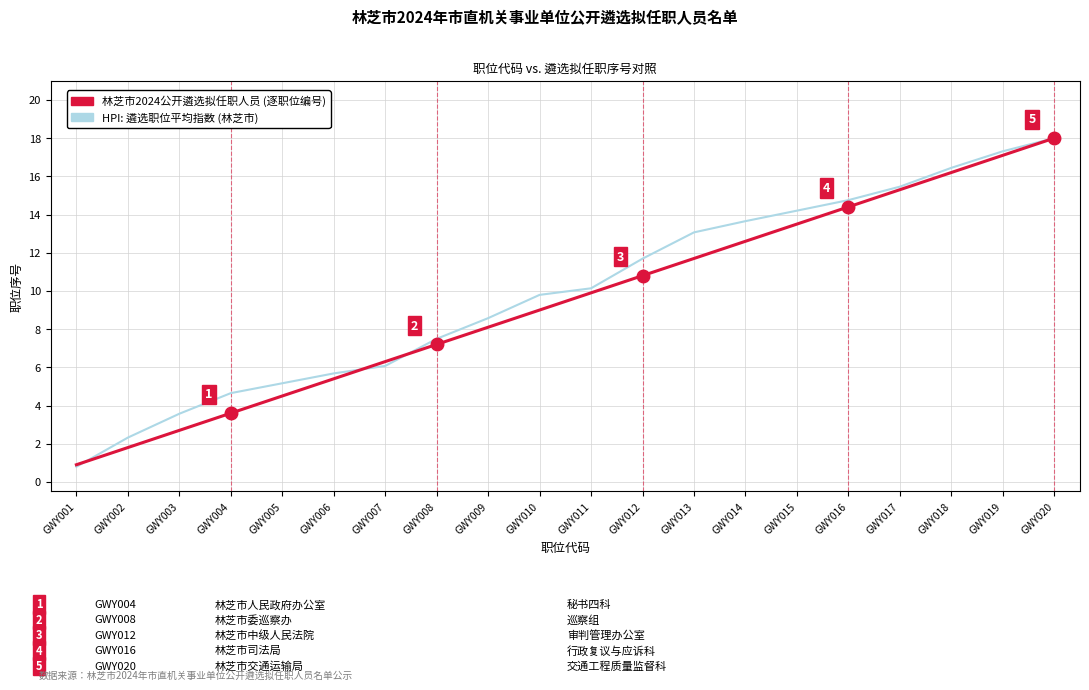

What are all the series names shown in the legend?

林芝市2024公开遴选拟任职人员 (逐职位编号), HPI: 遴选职位平均指数 (林芝市)